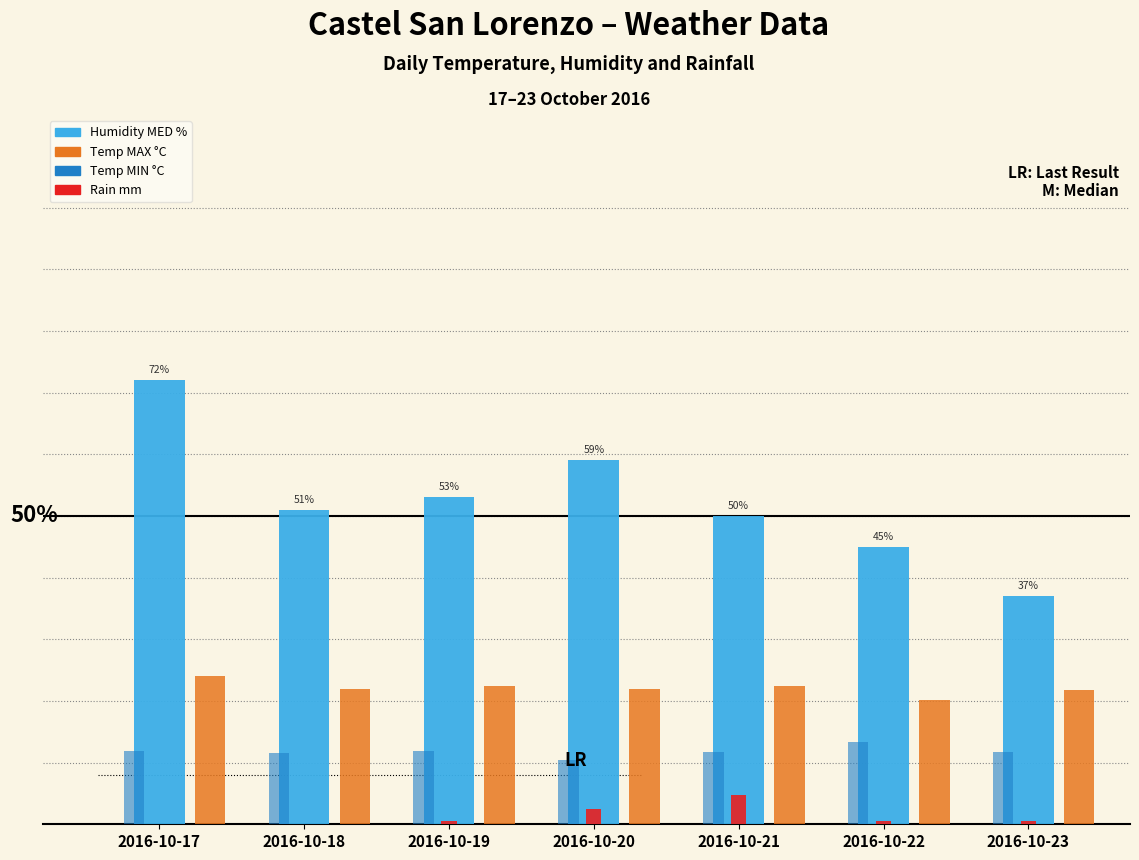

Are the bars grouped side by side (vs. stacked)?

Yes